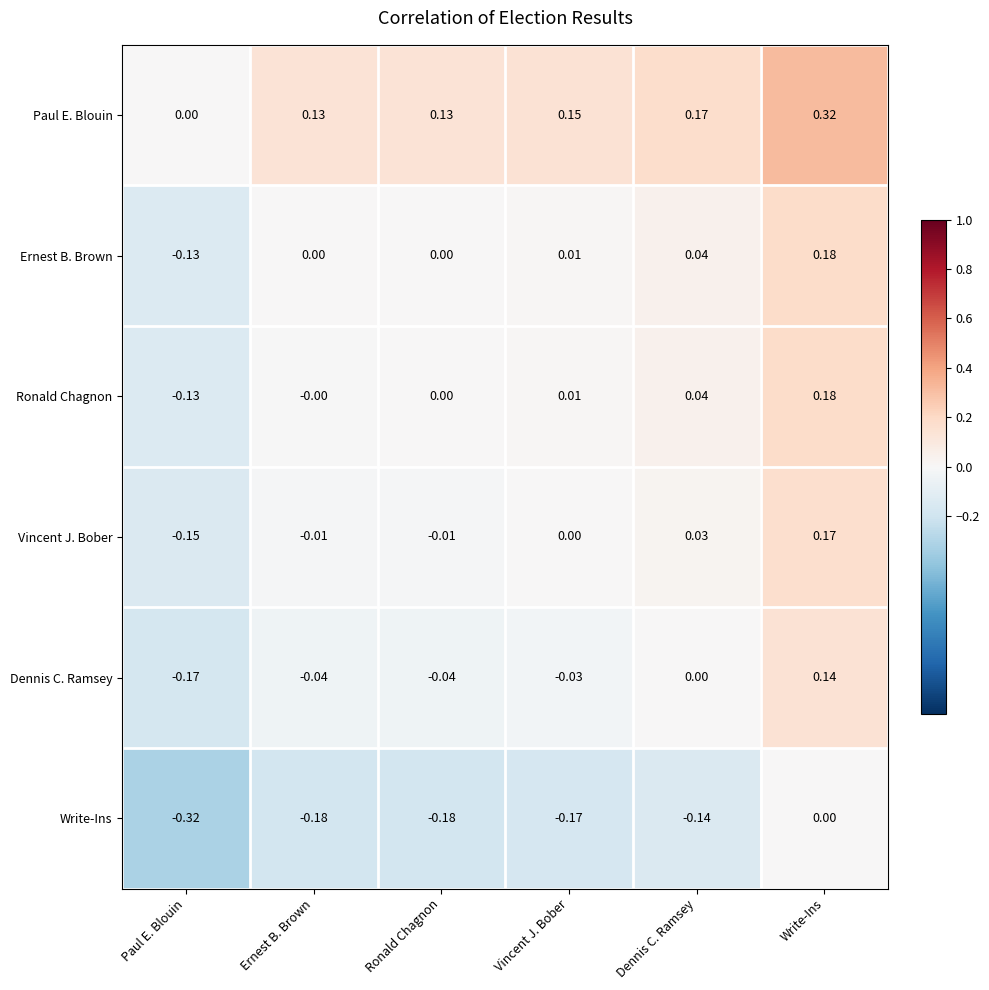

At which category is the sum across all series the highest?

Write-Ins